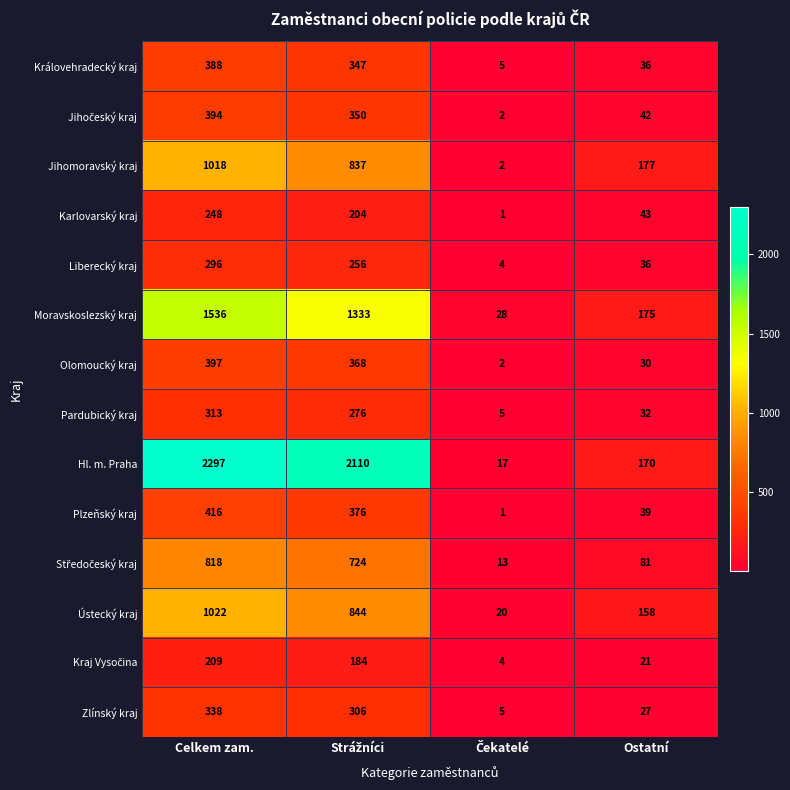

At which label does Hl. m. Praha reach its peak?

Celkem zam.